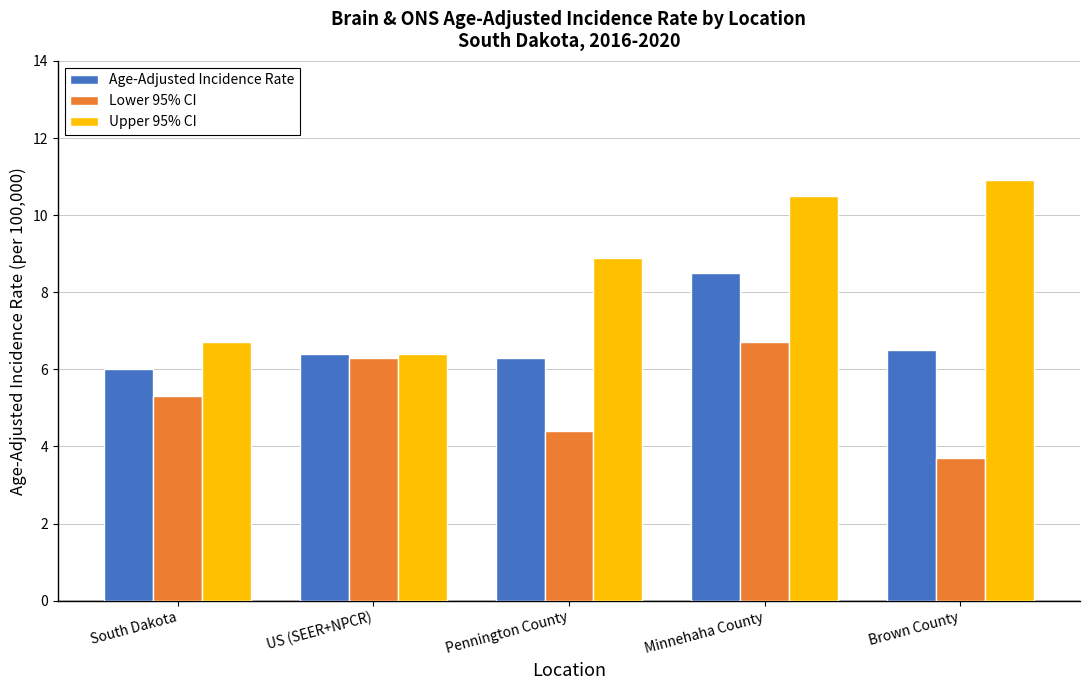

What is the total value across all series at Brown County?

21.1